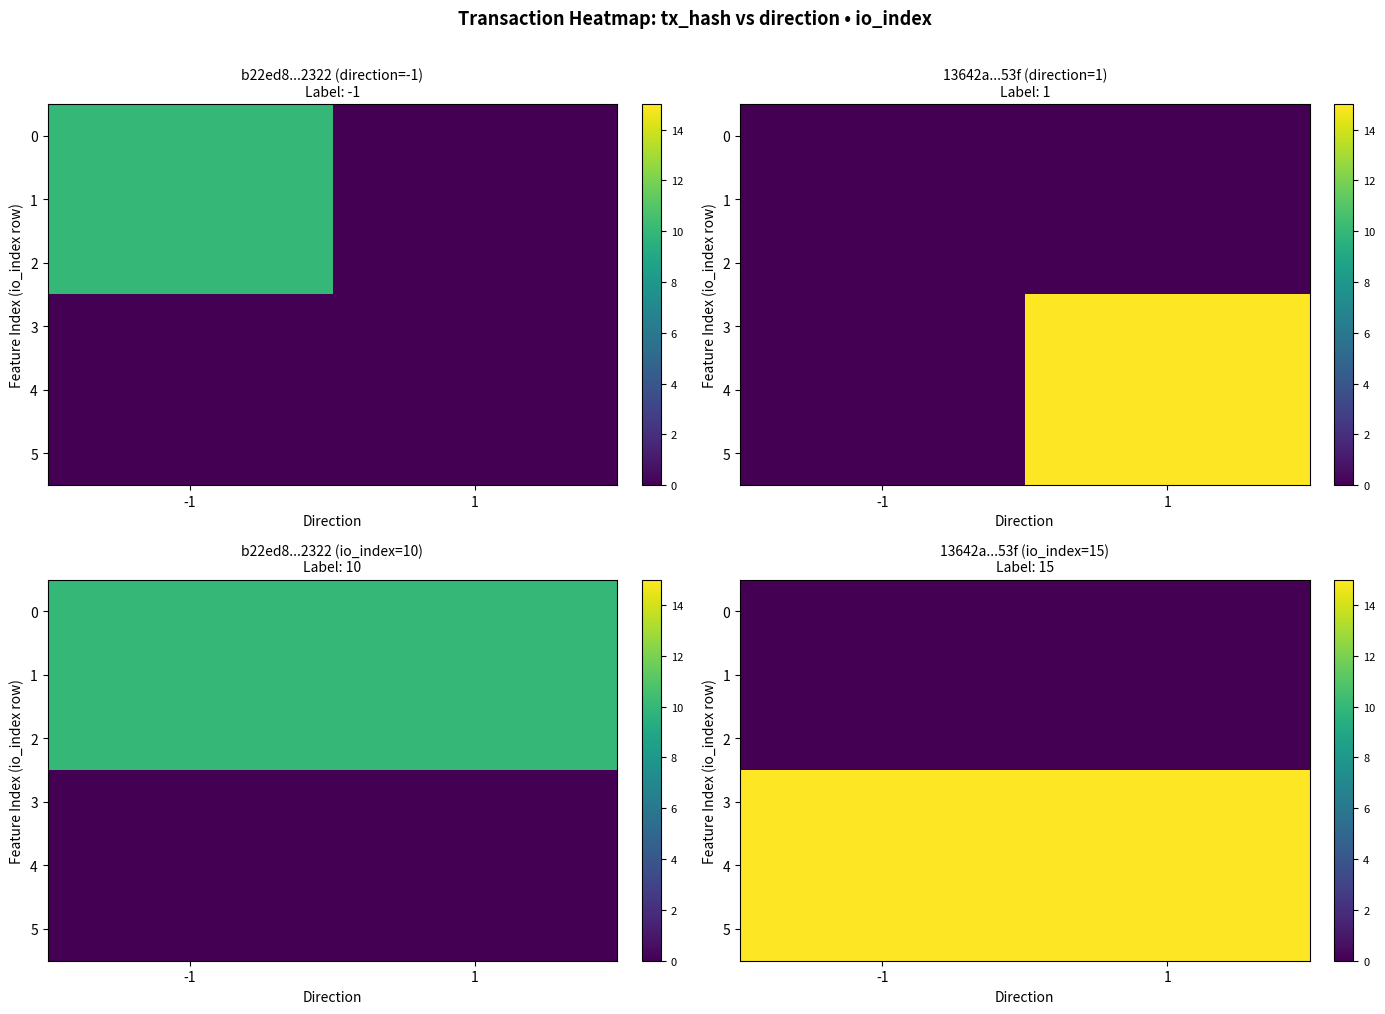

At -1, list the series in order from largest to smallest.

3, 4, 5, 0, 1, 2